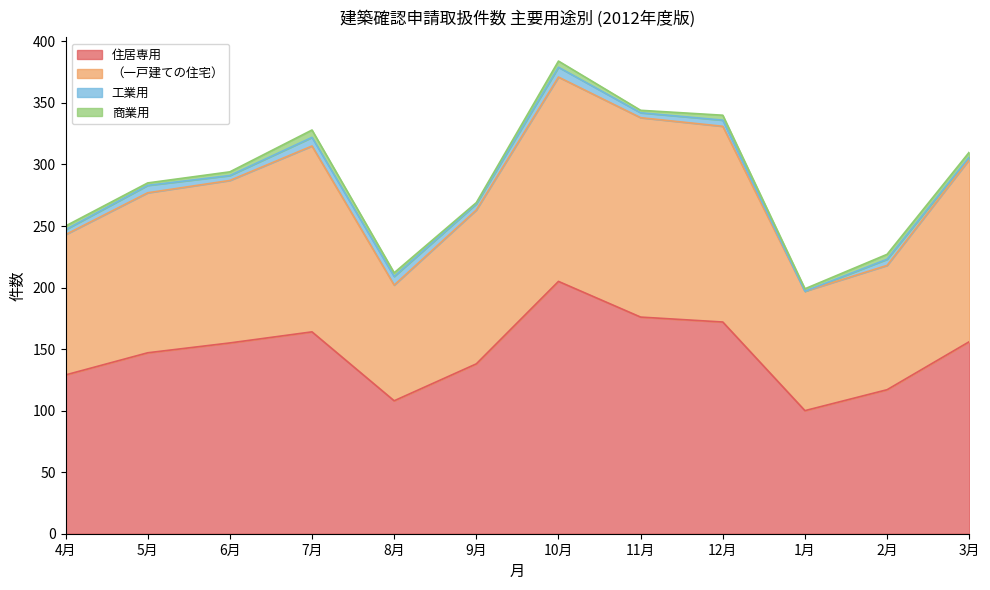

What is the value of the 住居専用 point at the 6th from the left?

138